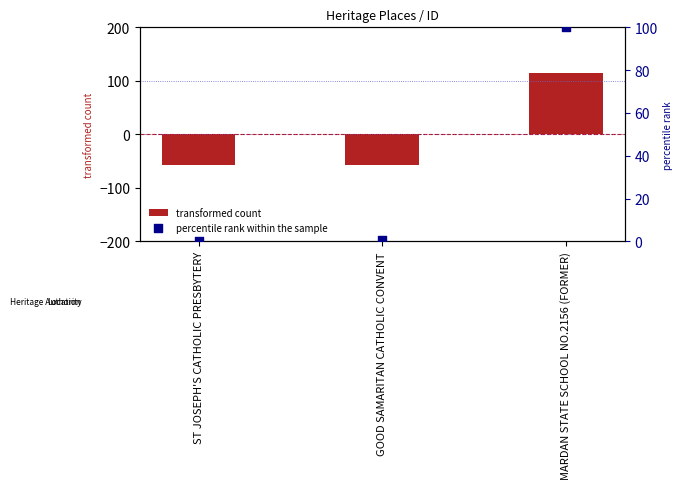

What is the total value across all series at MARDAN STATE SCHOOL NO.2156 (FORMER)?

214.3